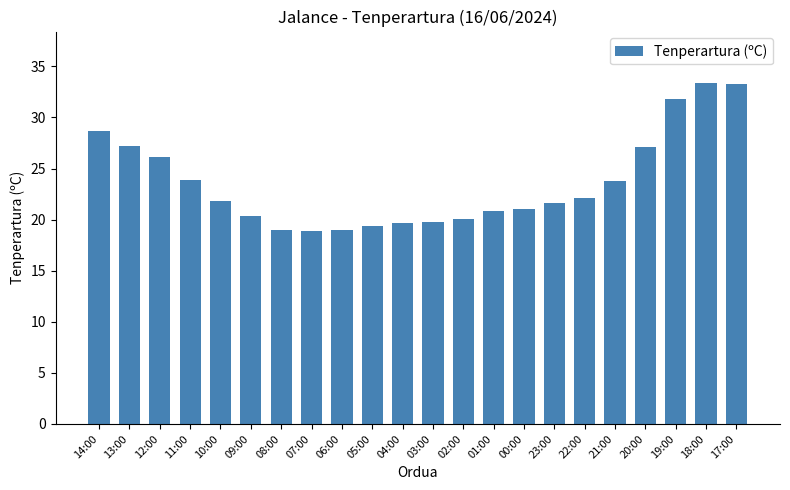

At which label does the data first exceed 21?

14:00